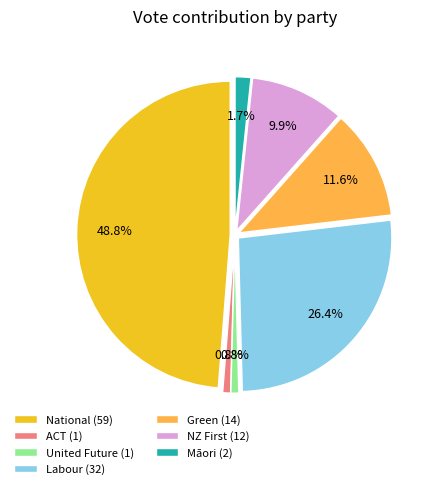

To the nearest percent, what portion does Māori represent?

2%